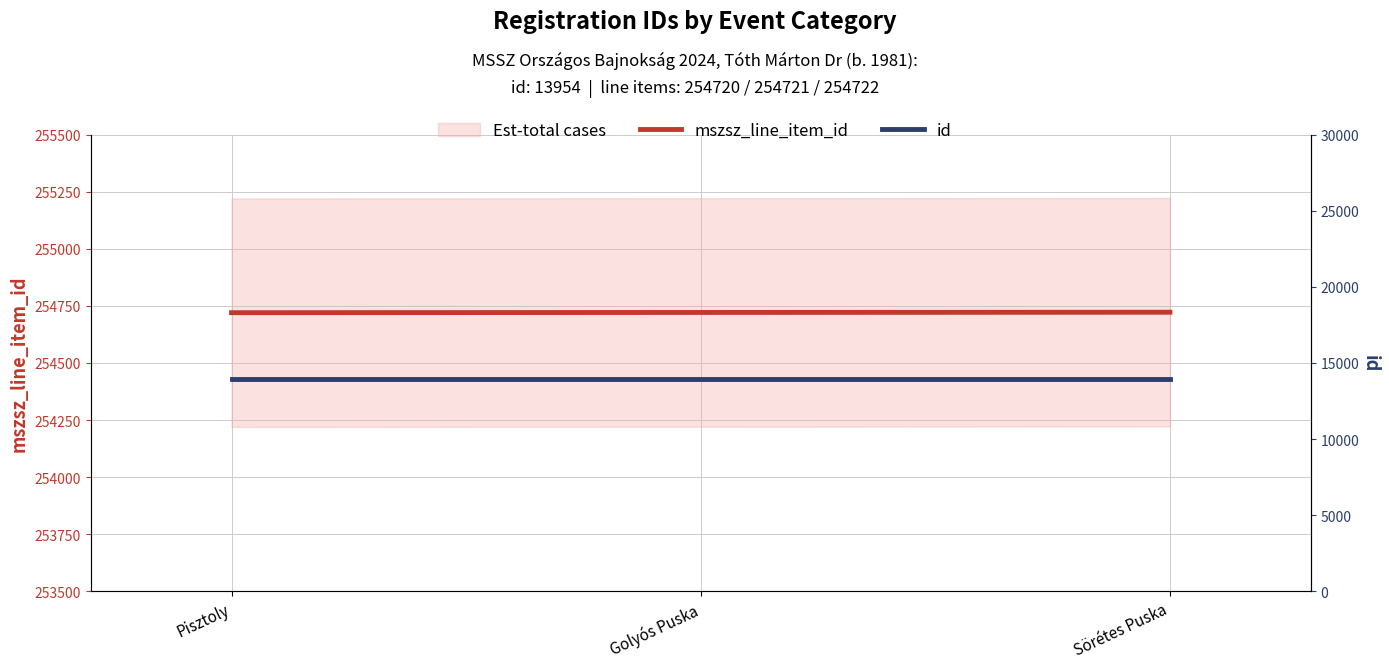

Rank the categories by id value from lowest to highest.

Pisztoly, Golyós Puska, Sörétes Puska